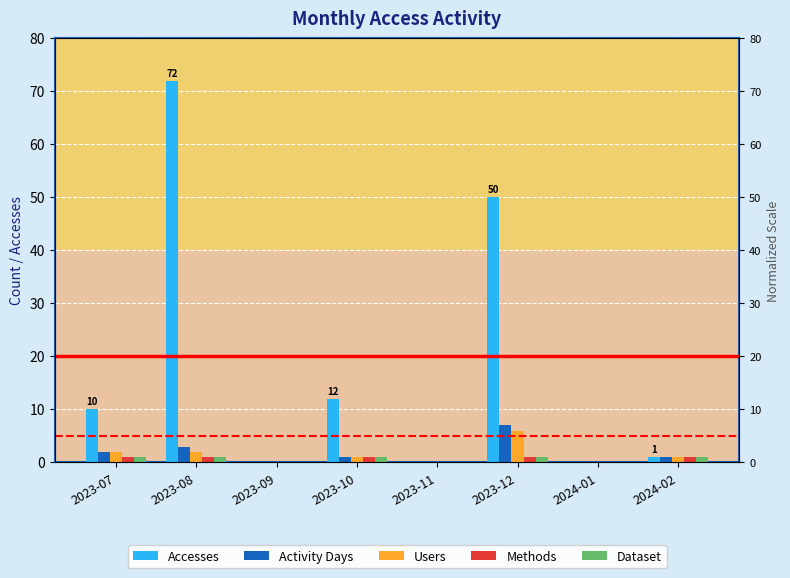

What is the greatest value displayed?

72